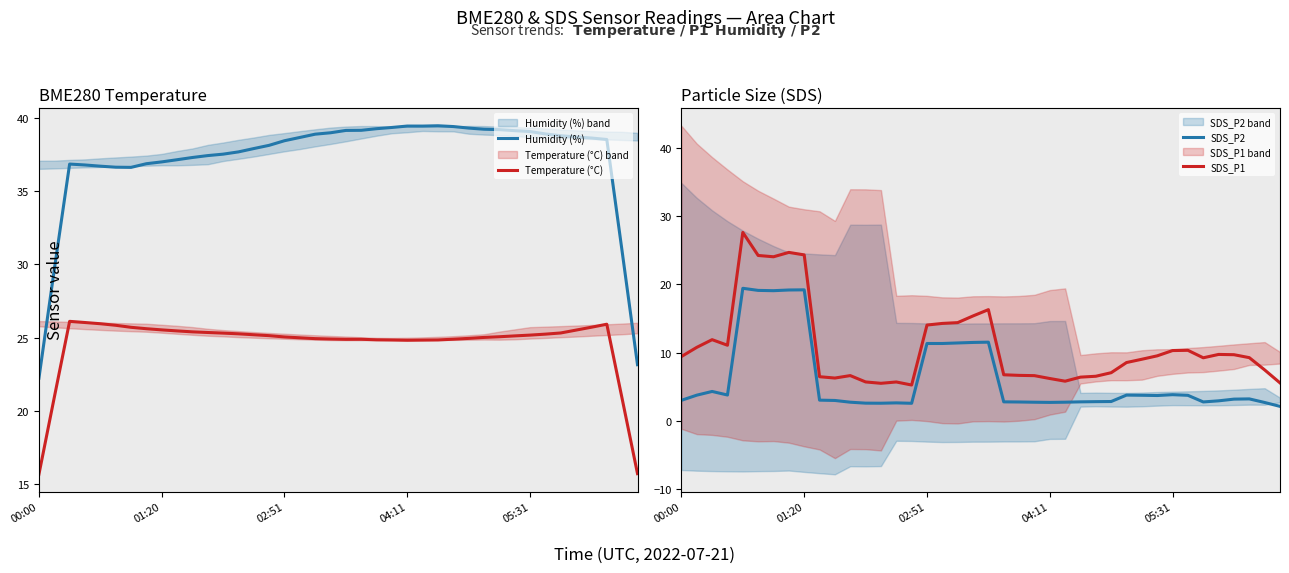

What is the lowest value of the Humidity (%) series?

22.2